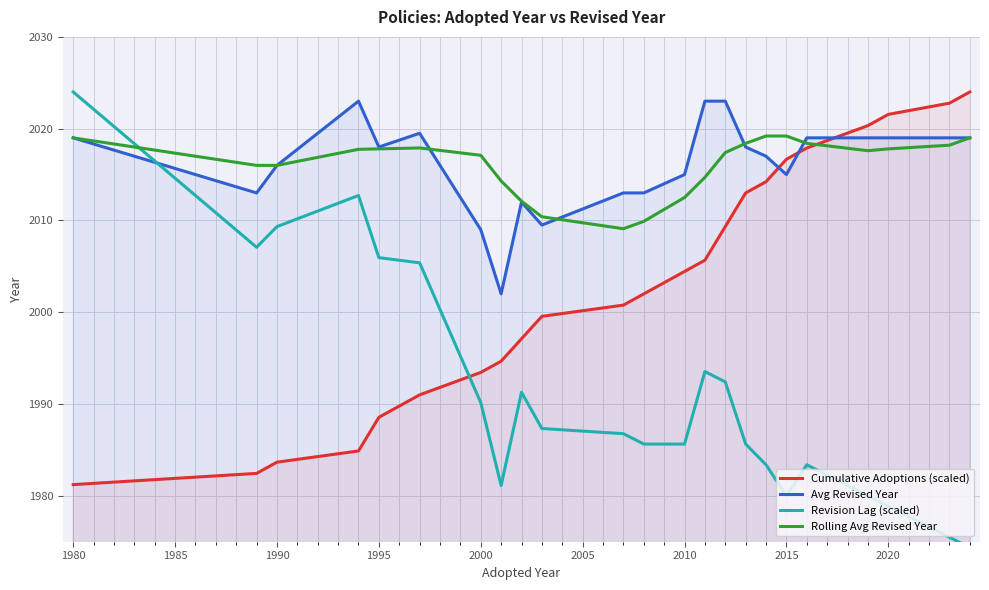

Which category has the lowest value in the Cumulative Adoptions (scaled) series?

1980